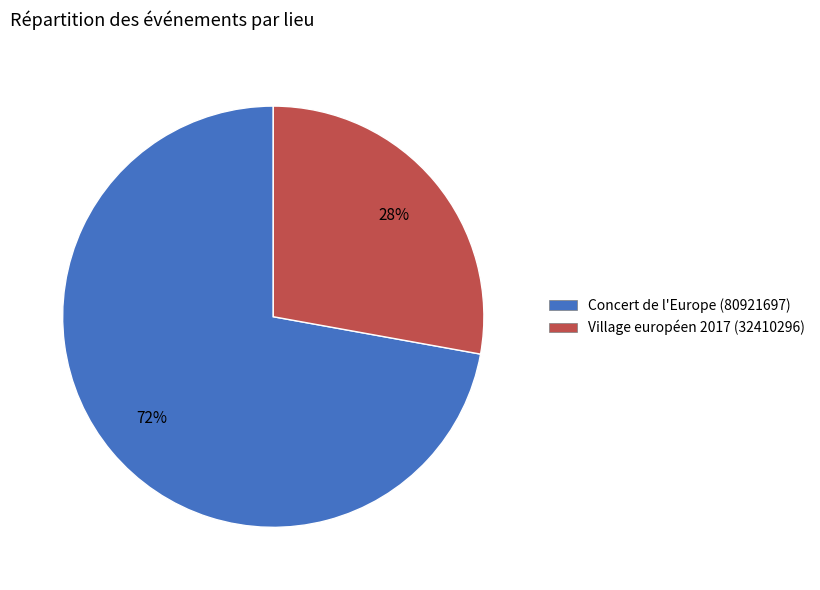

Does Village européen 2017 (32410296) account for over 50% of the chart?

No